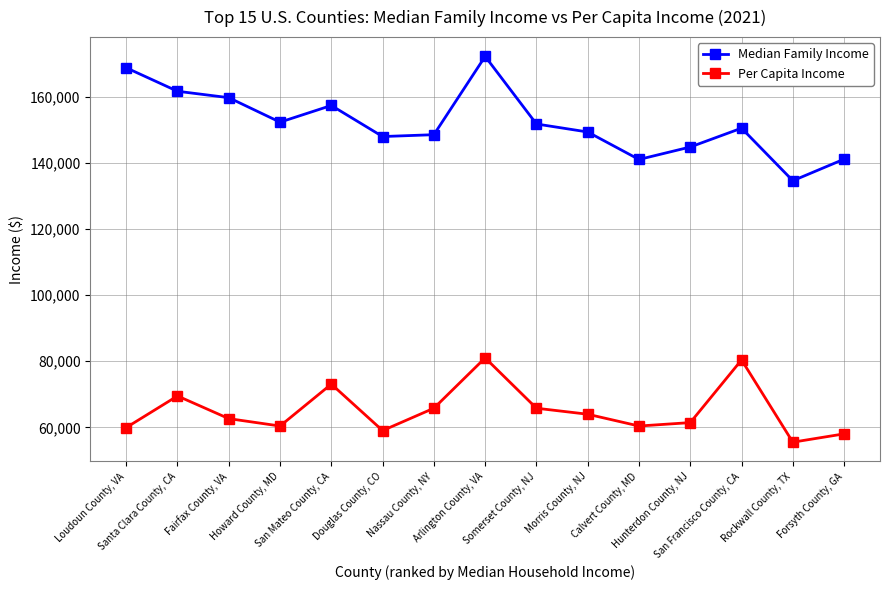

What is the value of the Per Capita Income point at the 15th from the left?

58035